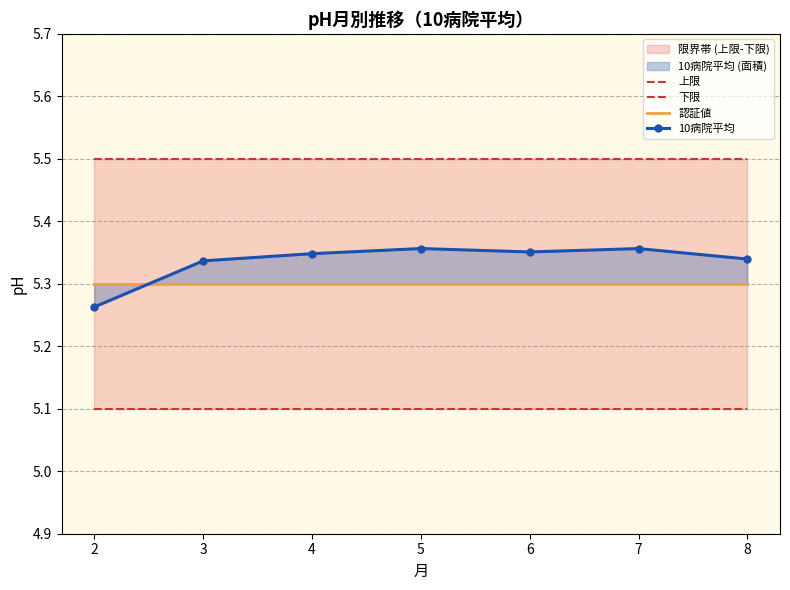

At which label does 上限 reach its minimum?

2